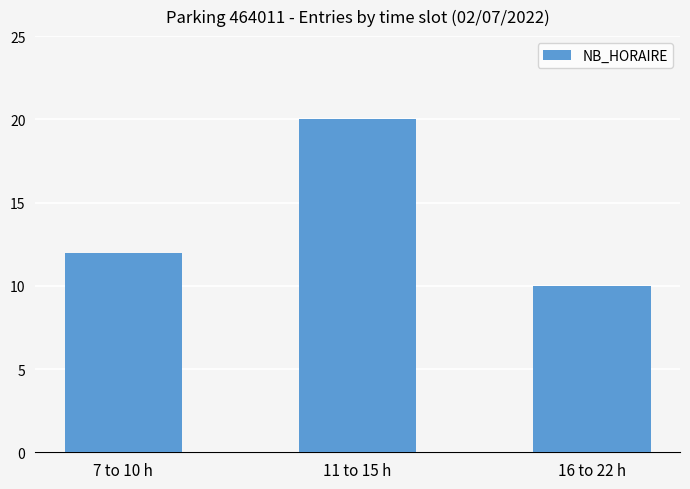

Which label corresponds to the smallest value in the chart?

16 to 22 h